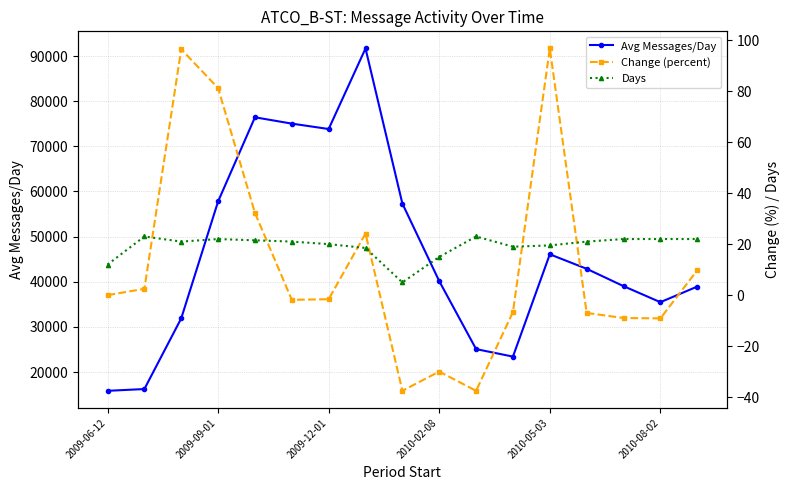

Rank the series by their maximum value, from lowest to highest.

Days, Change (percent), Avg Messages/Day